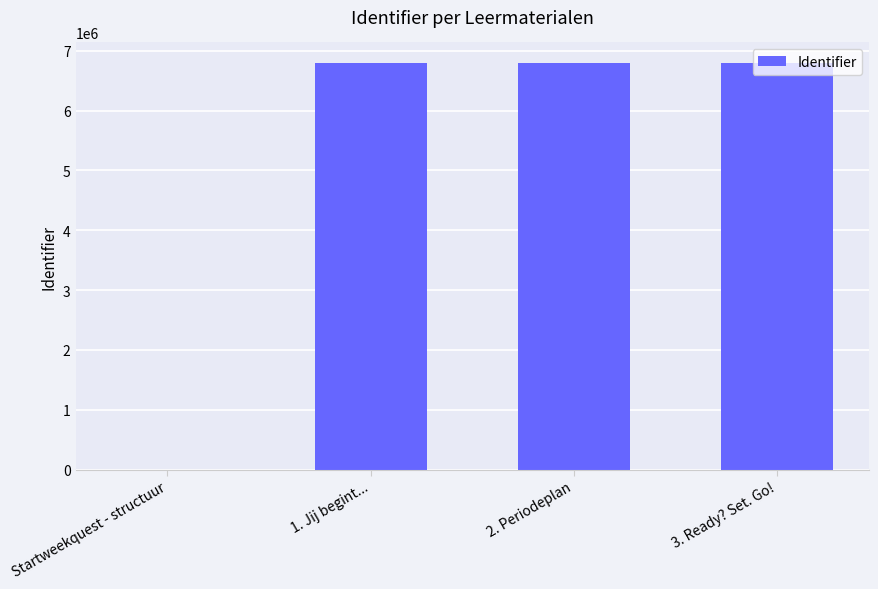

What is the change in value from 1. Jij begint... to 2. Periodeplan?

+13